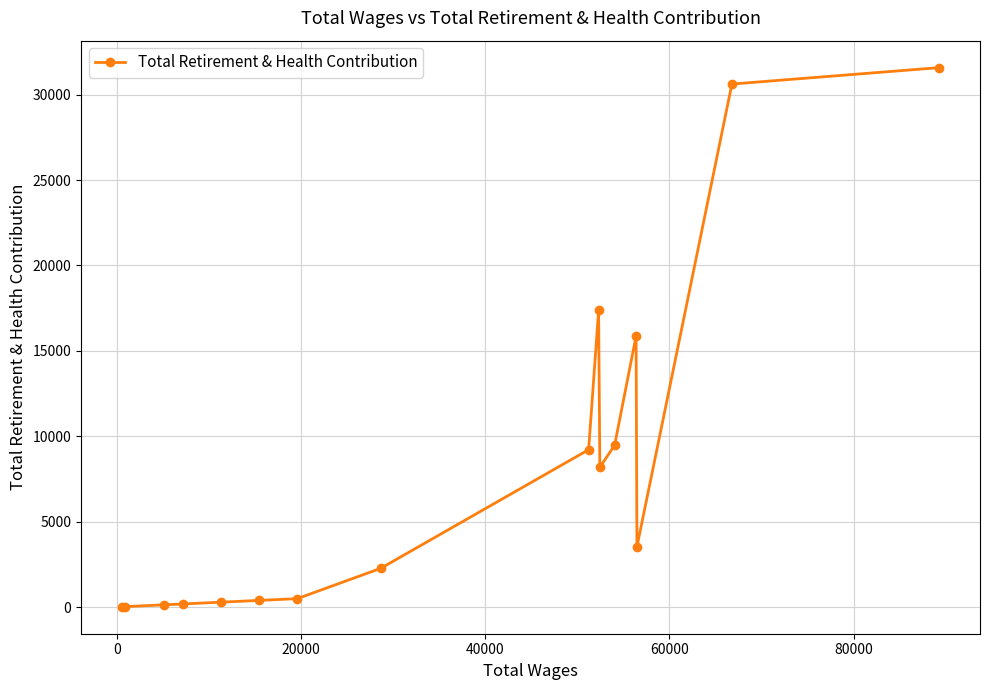

What is the difference between the maximum and minimum values?

31573